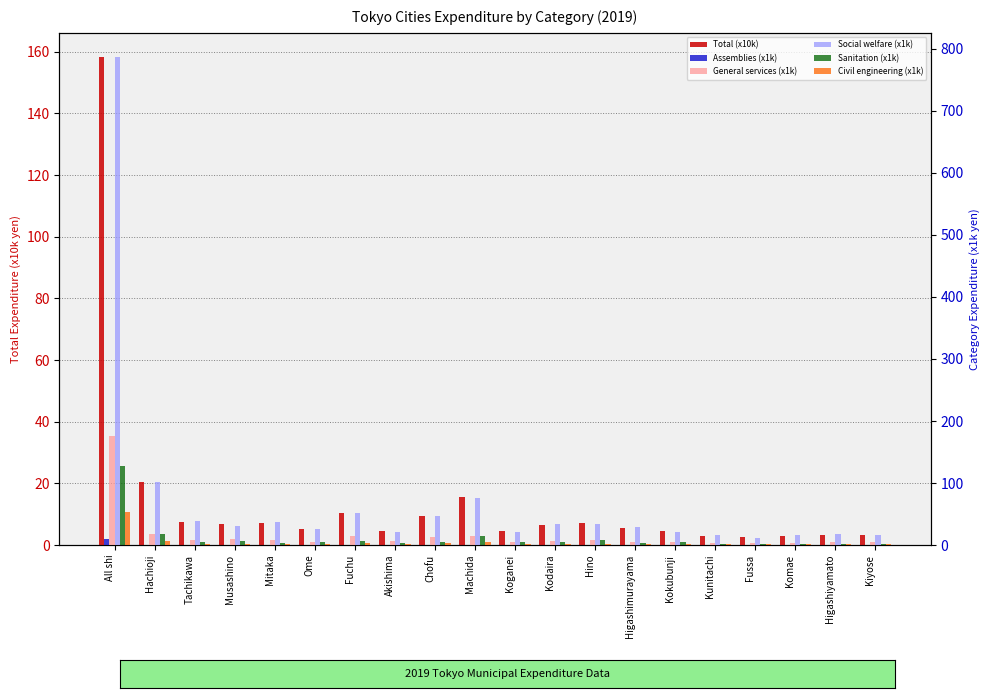

What is the value of the Sanitation (x1k) bar at the 6th from the left?

4.7